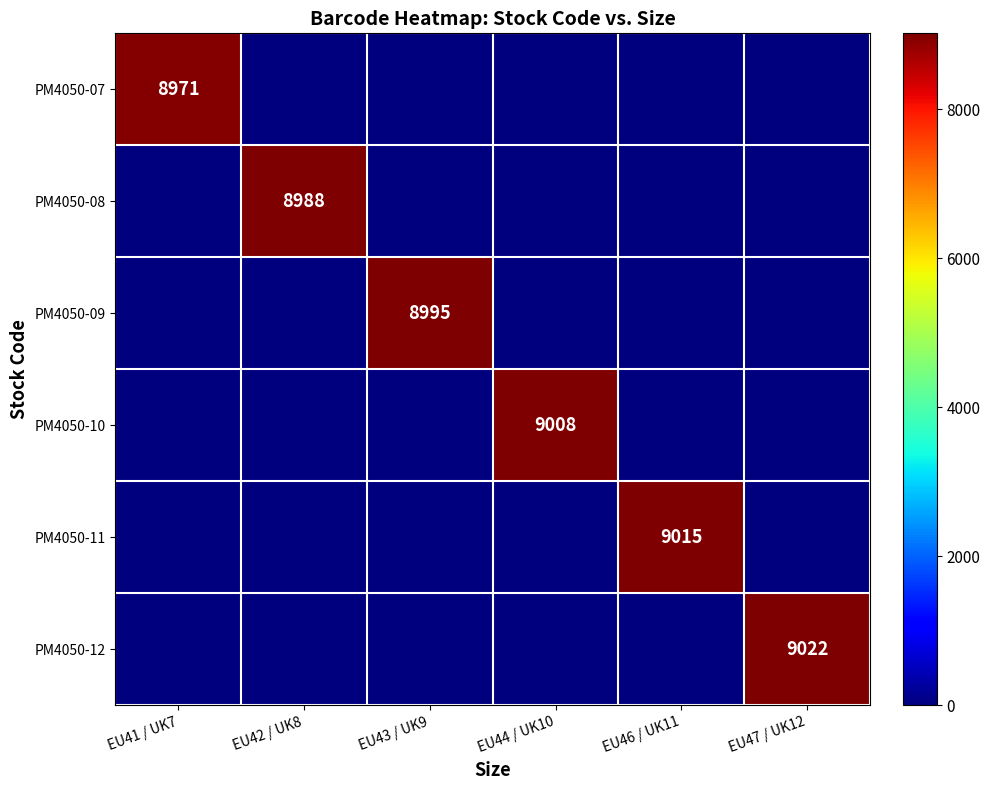

Is it true that PM4050-11 equals 9015 at EU46 / UK11?

True